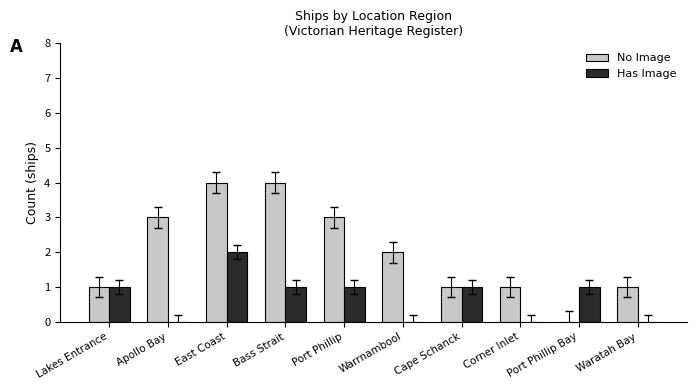

Reading left to right, transcribe all the data shown in this chart.

No Image: 1	3	4	4	3	2	1	1	0	1
Has Image: 1	0	2	1	1	0	1	0	1	0